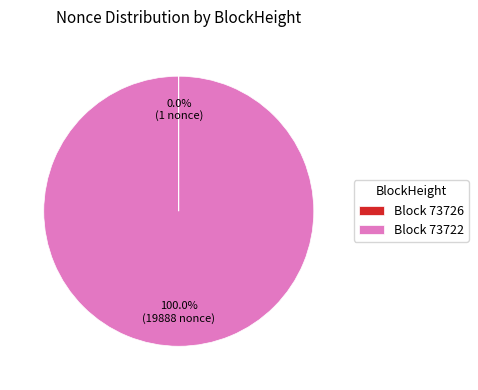

Which slice is the largest?

Block 73722